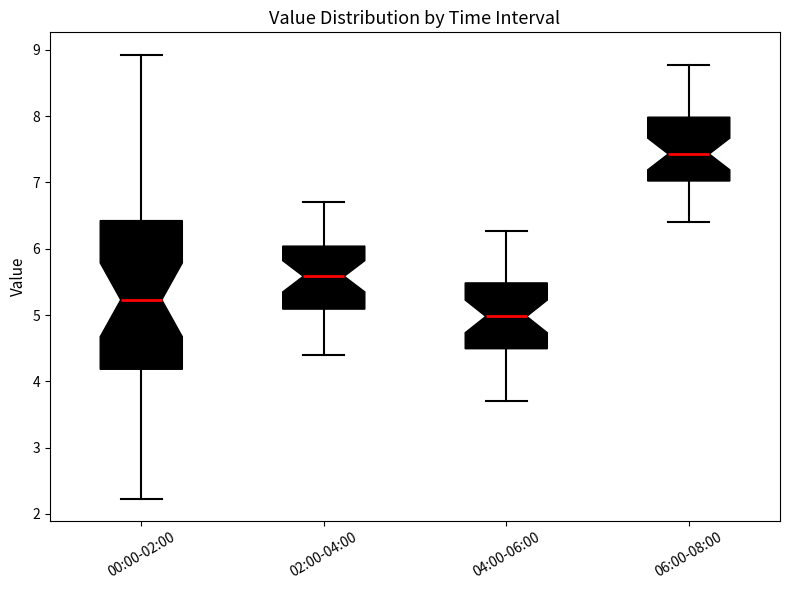

Which box has the highest median line?

06:00-08:00